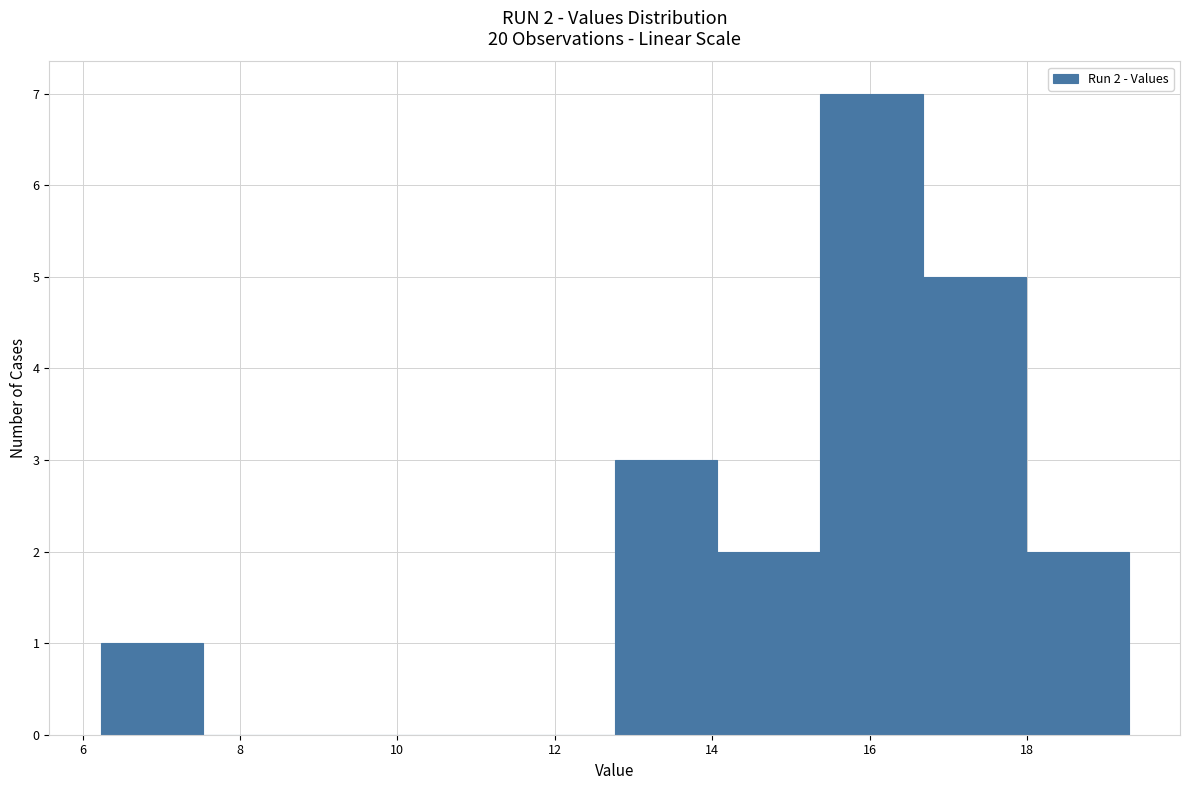

Which range on the x-axis has the tallest bar?

15.4 to 16.6